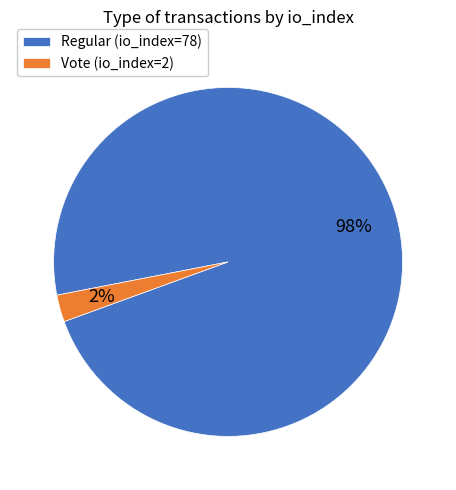

The Regular (io_index=78) slice represents 87% of the pie. True or false?

False